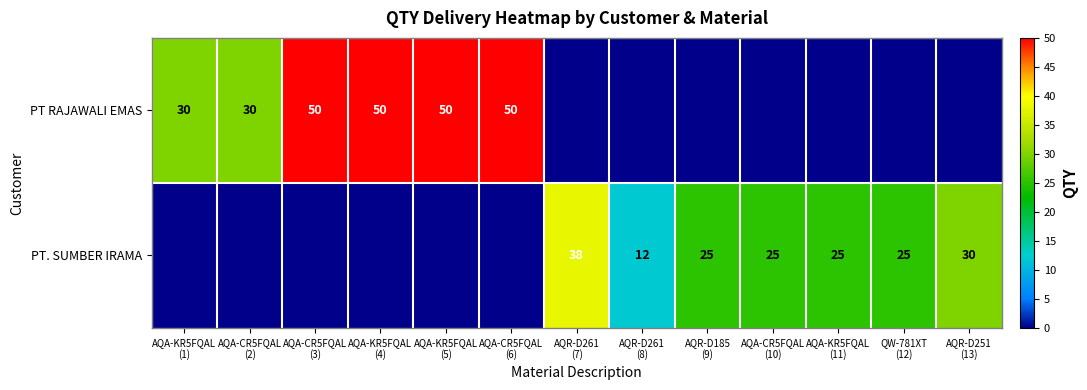

The value of PT. SUMBER IRAMA at AQA-KR5FQAL (4) is 0. True or false?

True